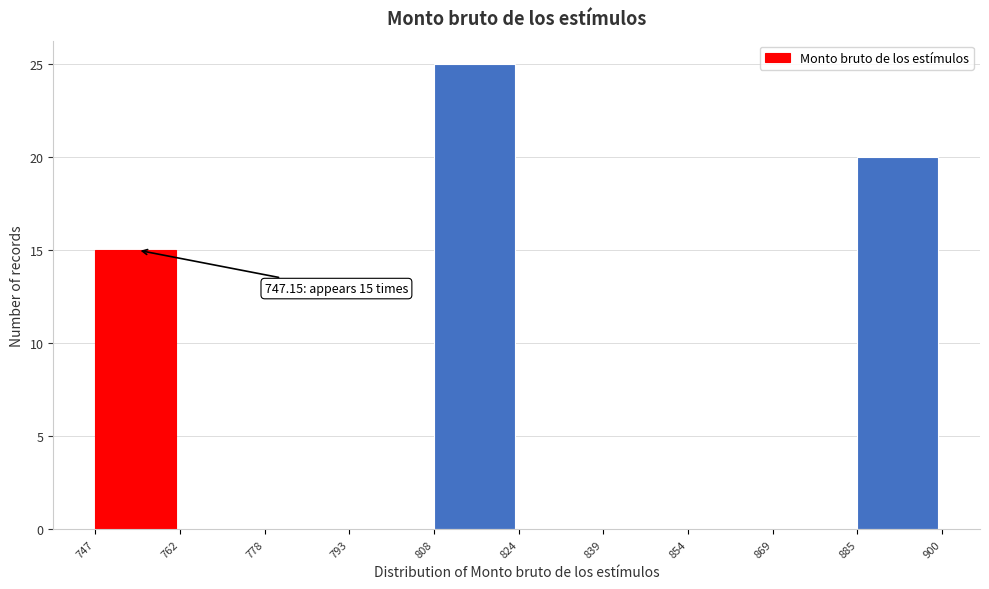

Which range on the x-axis has the tallest bar?

808 to 824